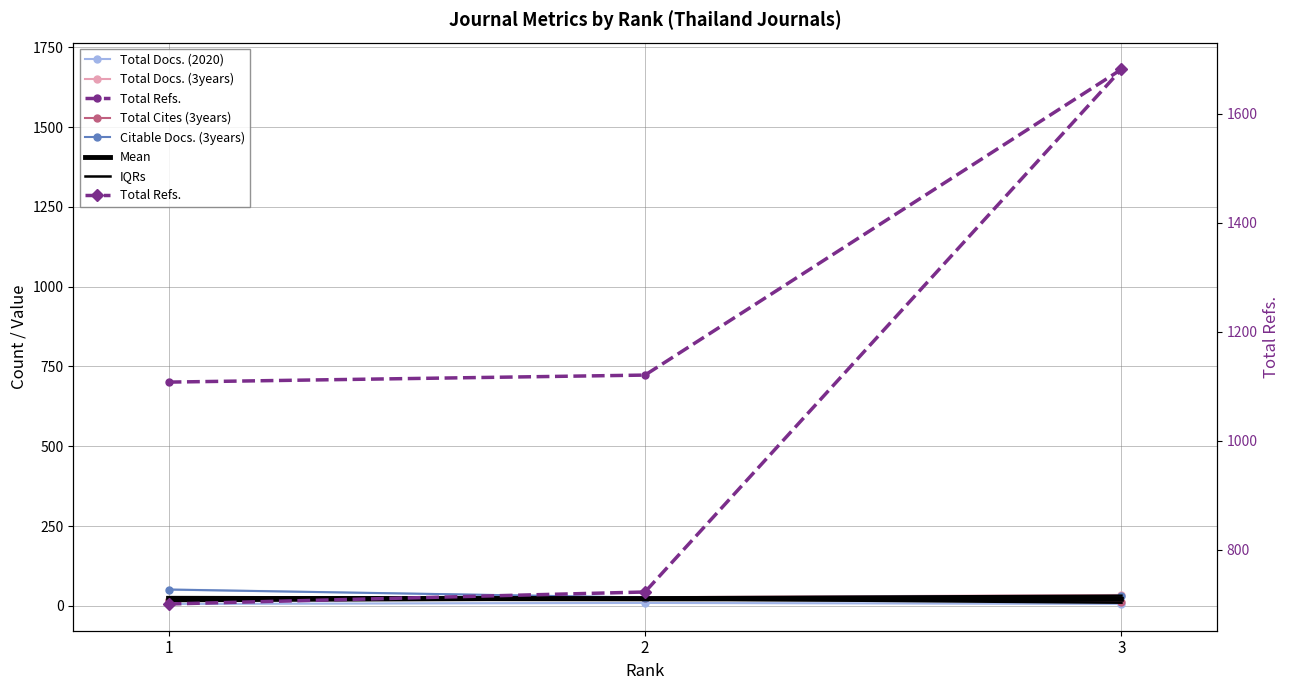

The Citable Docs. (3years) series shows 29.6 at 3. True or false?

True